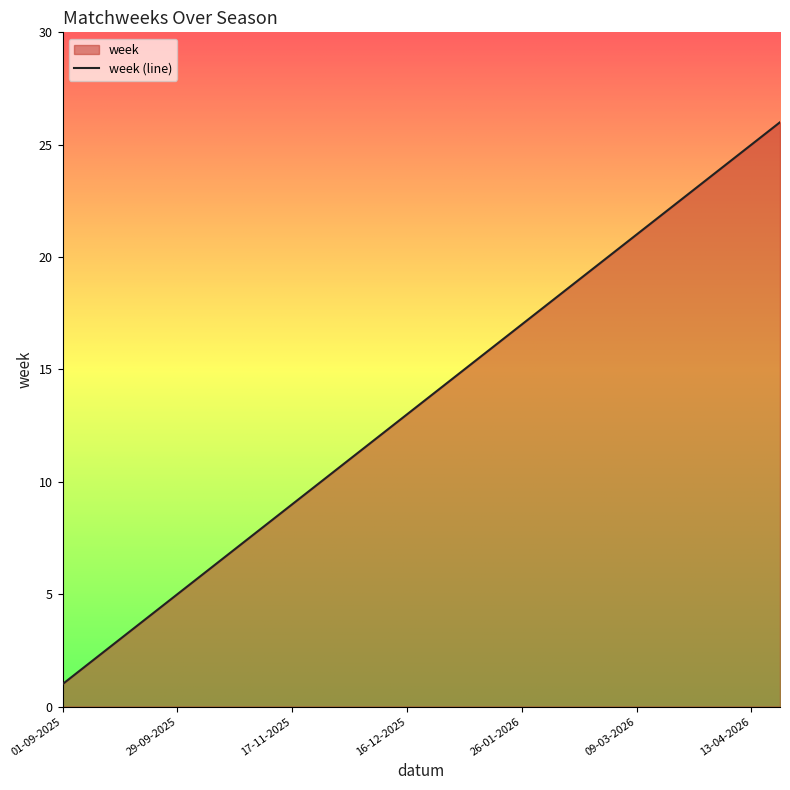

What is the change in value from 01-09-2025 to 19-01-2026?

+15.0